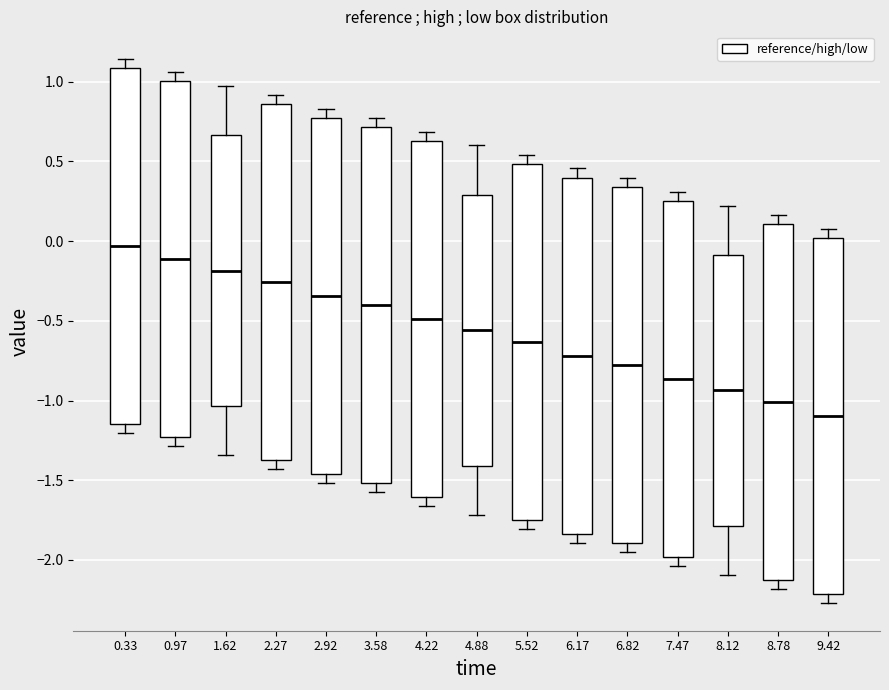

Which box has the lowest median line?

9.42